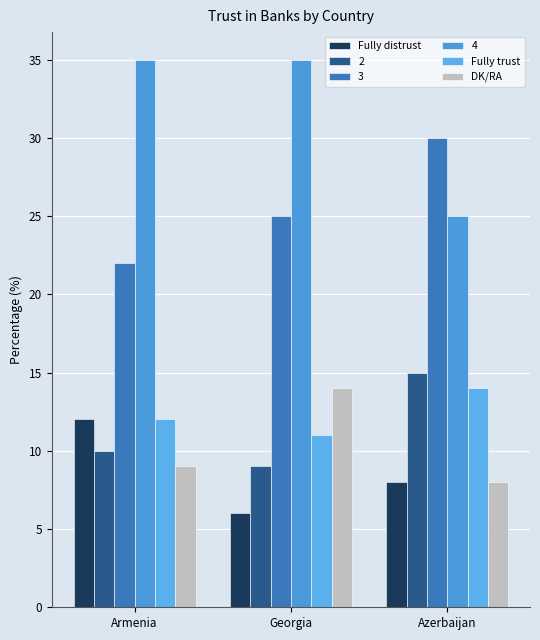

How many values in the Fully trust series are below 12?

1